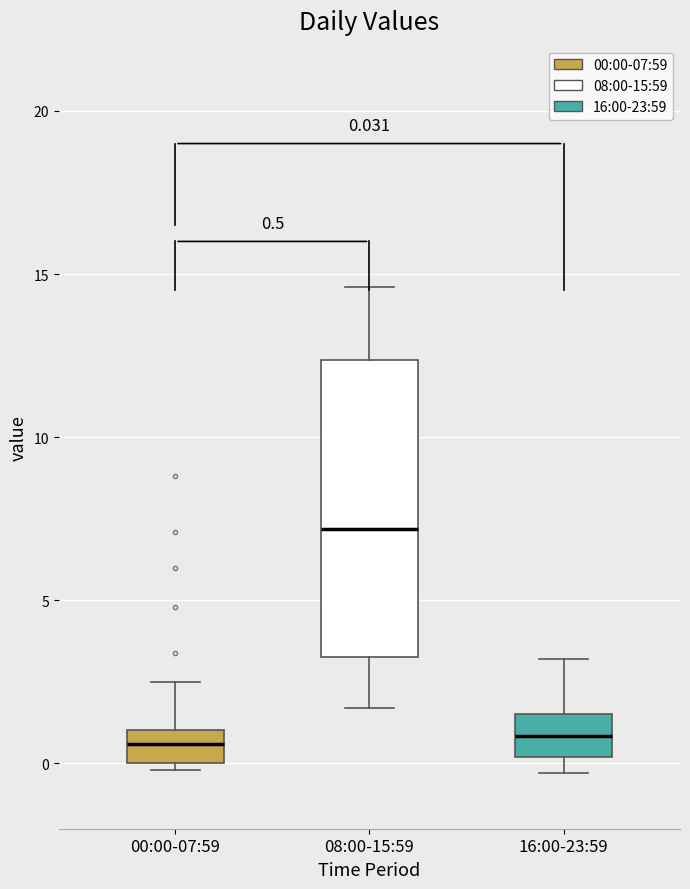

Comparing the boxes themselves (not the whiskers), which one is the tallest?

08:00-15:59